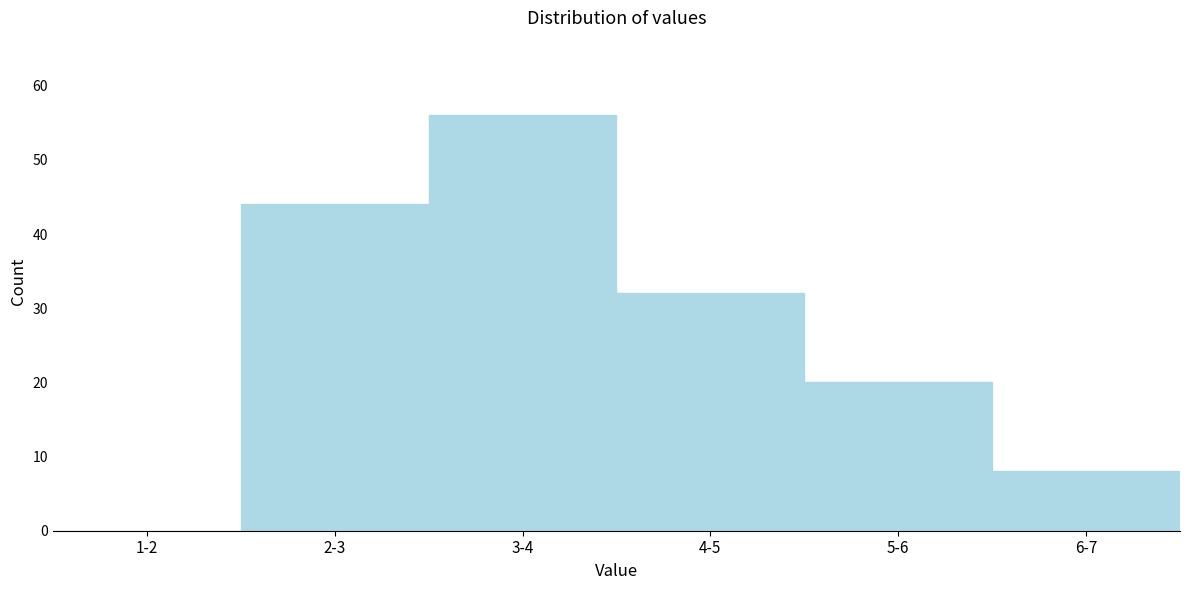

Reading right to left, transcribe all the data shown in this chart.

6-7=8	5-6=20	4-5=32	3-4=56	2-3=44	1-2=0